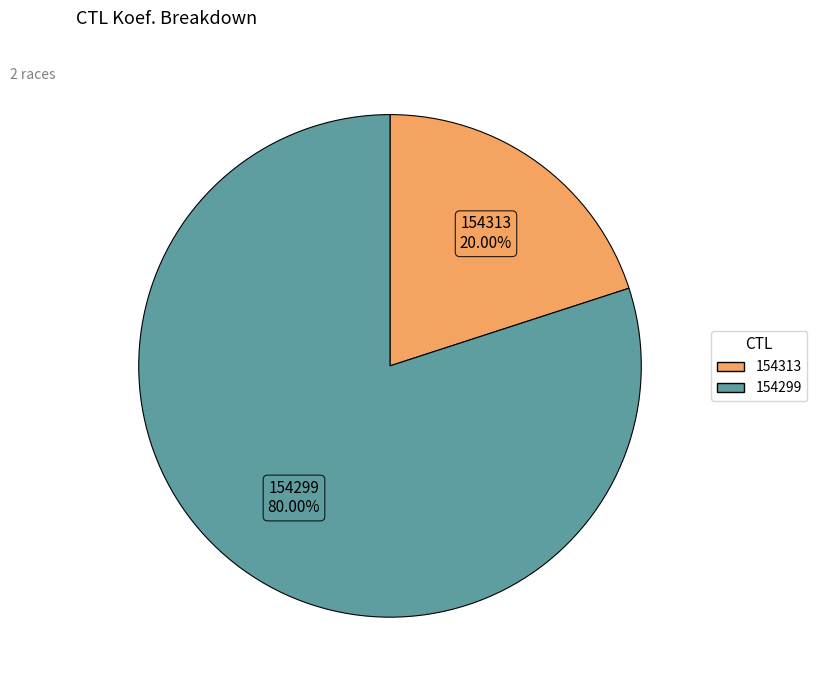

What percentage is the 154313 slice, to the nearest percent?

20%